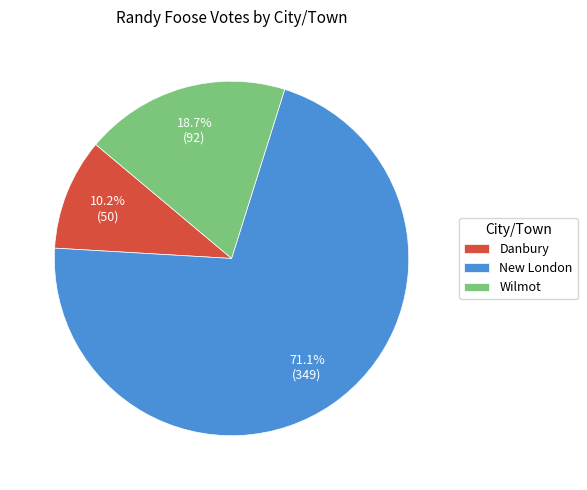

What is the smallest slice in the pie chart?

Danbury